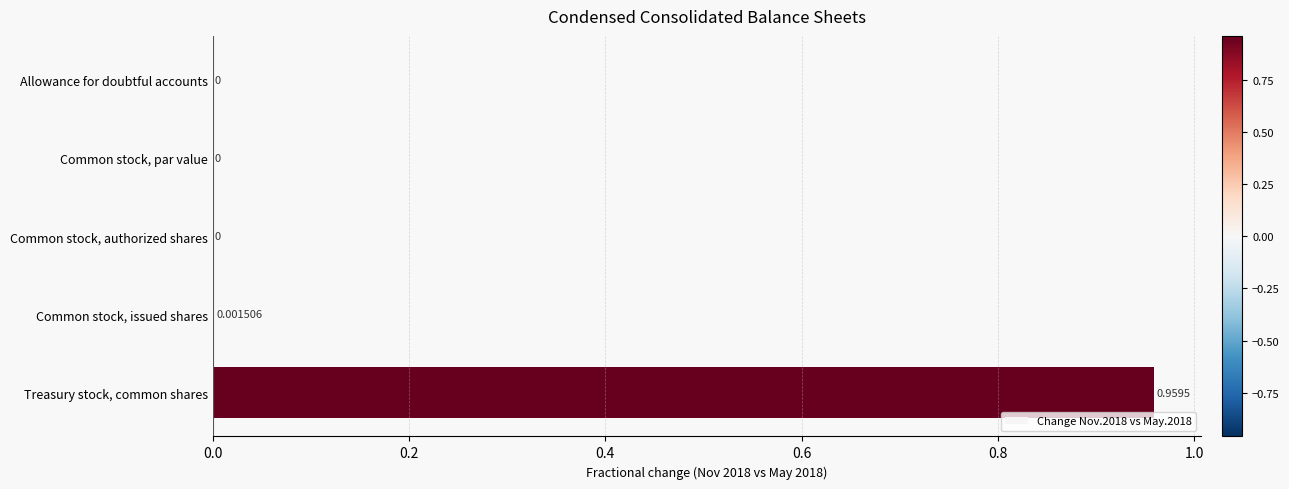

Between Treasury stock, common shares and Common stock, issued shares, which is larger?

Treasury stock, common shares